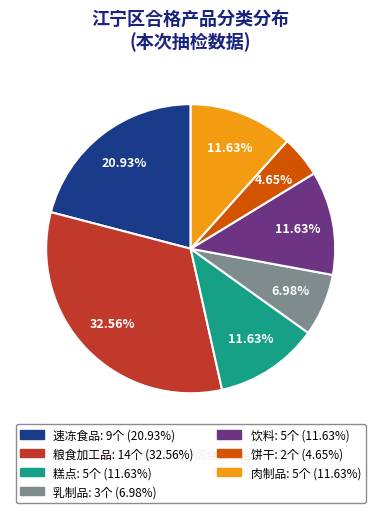

Which category has the biggest portion of the pie?

粮食加工品